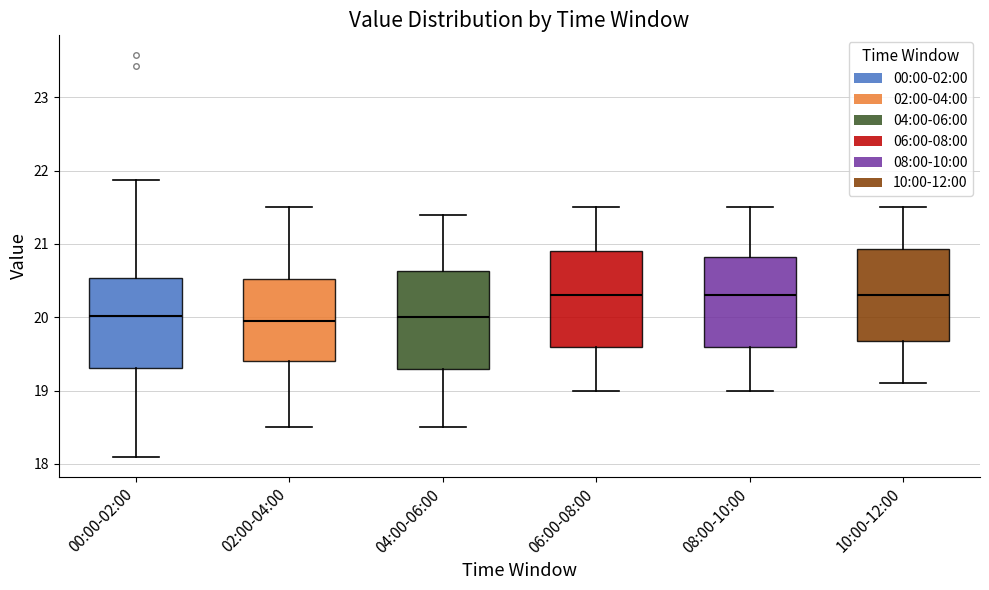

Reading left to right, transcribe this box plot: for each box, give where its median line is, the range the box spans, and where its two whiskers end, as read against the y-axis. The values are not printed on the chart, so give them approximately, as read against the axis.

00:00-02:00: median 20.0, box 19.3 to 20.5, whiskers 18.1 to 21.9
02:00-04:00: median 20.0, box 19.4 to 20.5, whiskers 18.5 to 21.5
04:00-06:00: median 20.0, box 19.3 to 20.6, whiskers 18.5 to 21.4
06:00-08:00: median 20.3, box 19.6 to 20.9, whiskers 19.0 to 21.5
08:00-10:00: median 20.3, box 19.6 to 20.8, whiskers 19.0 to 21.5
10:00-12:00: median 20.3, box 19.7 to 20.9, whiskers 19.1 to 21.5